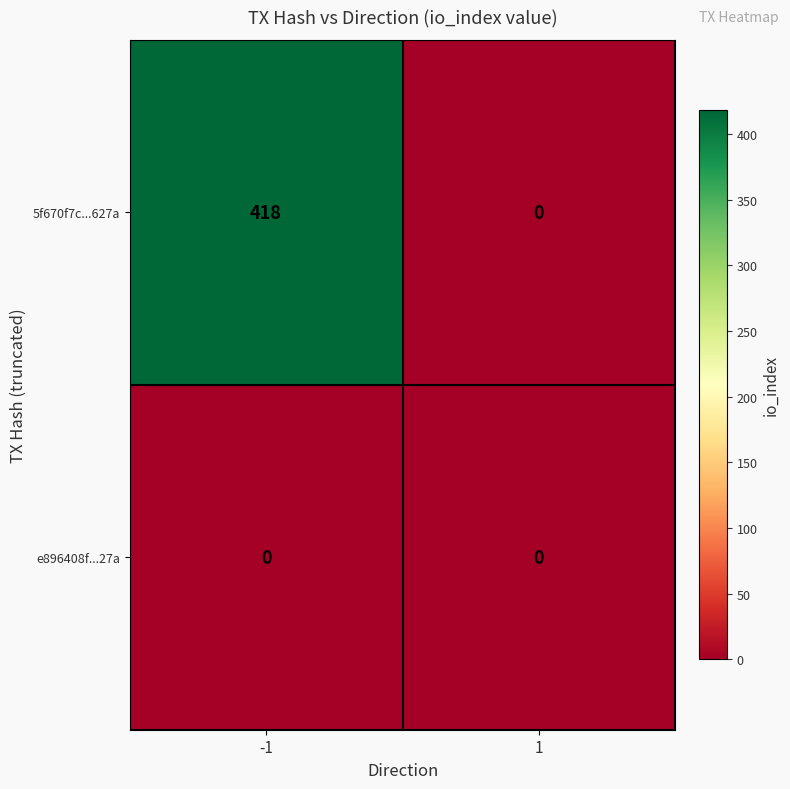

At which category is the sum across all series the highest?

-1